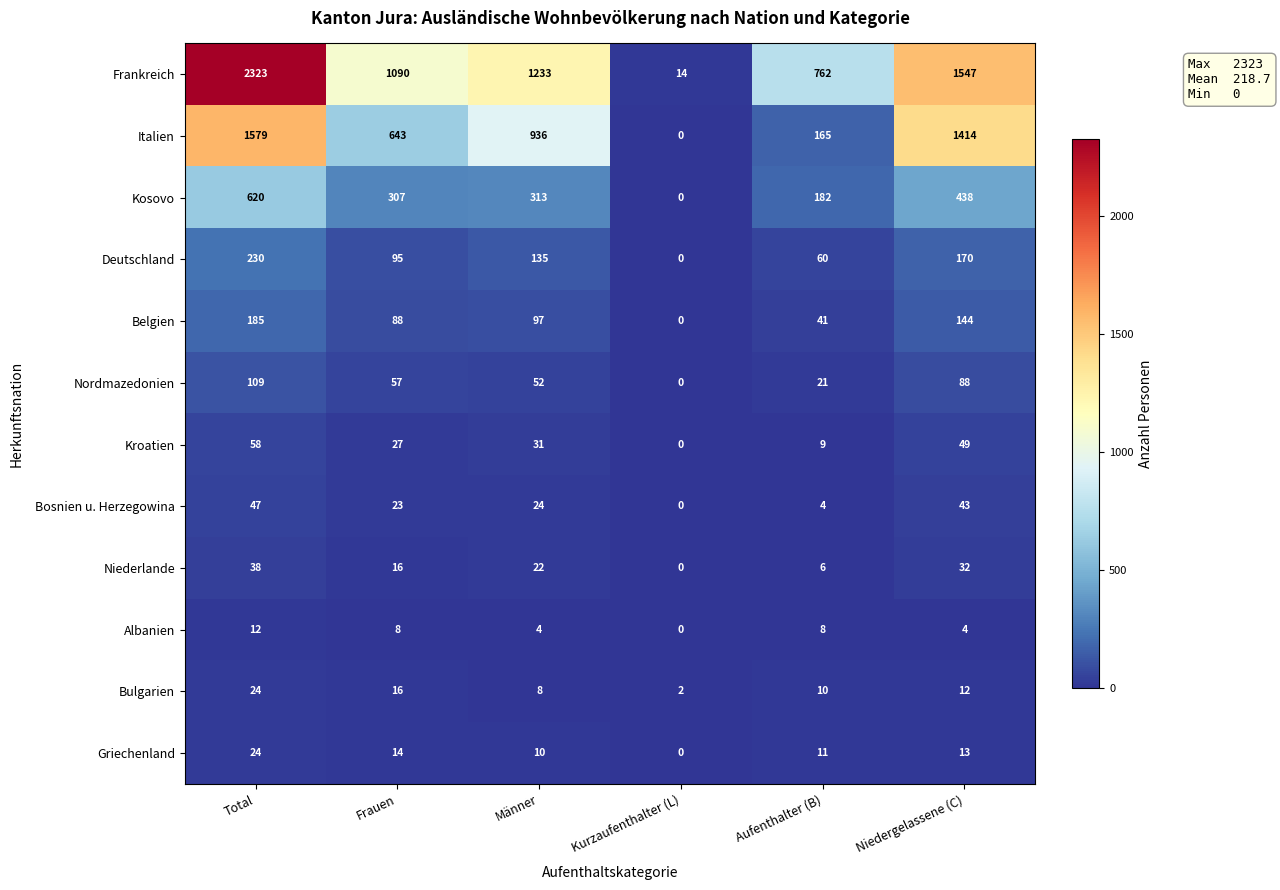

How many data points does each series have?

6